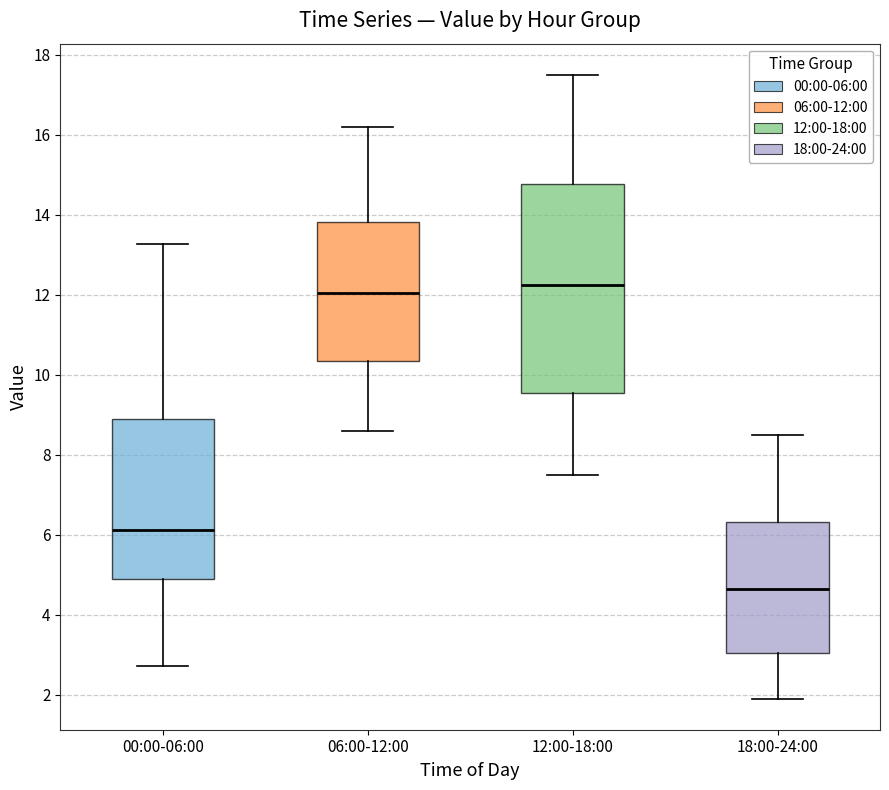

Reading left to right, read every box against the y-axis: the position of its median line, the range the box covers, and the ends of its whiskers. The values are not printed on the chart, so give them approximately, as read against the axis.

00:00-06:00: median 6.2, box 4.8 to 8.8, whiskers 2.8 to 13.2
06:00-12:00: median 12.0, box 10.4 to 13.8, whiskers 8.6 to 16.2
12:00-18:00: median 12.2, box 9.6 to 14.8, whiskers 7.6 to 17.6
18:00-24:00: median 4.6, box 3.0 to 6.4, whiskers 2.0 to 8.6